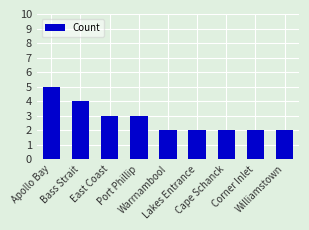

What is the greatest value displayed?

5